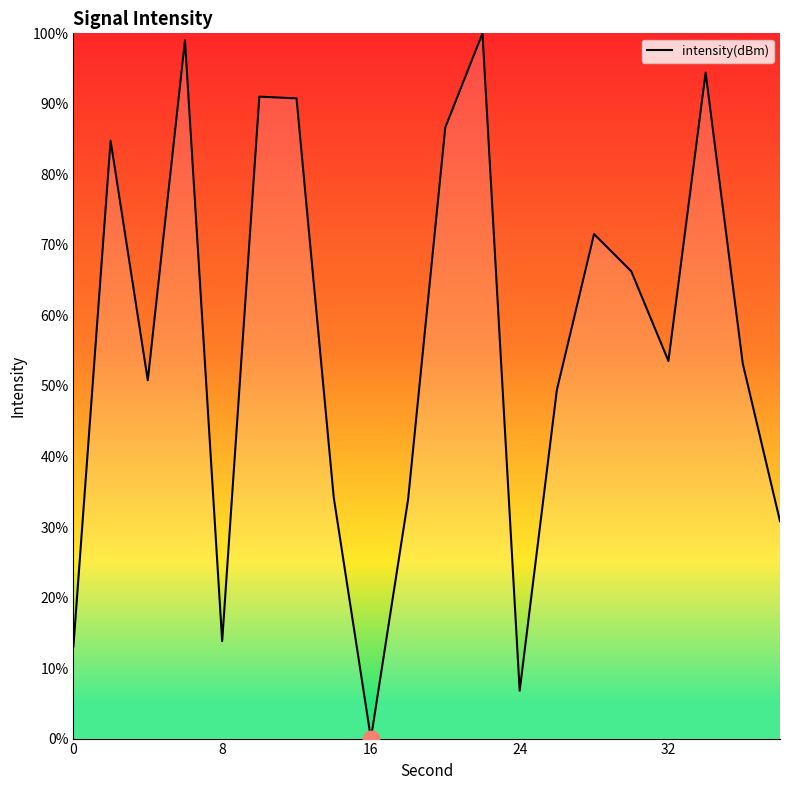

What is the difference between the maximum and minimum values?

100.0